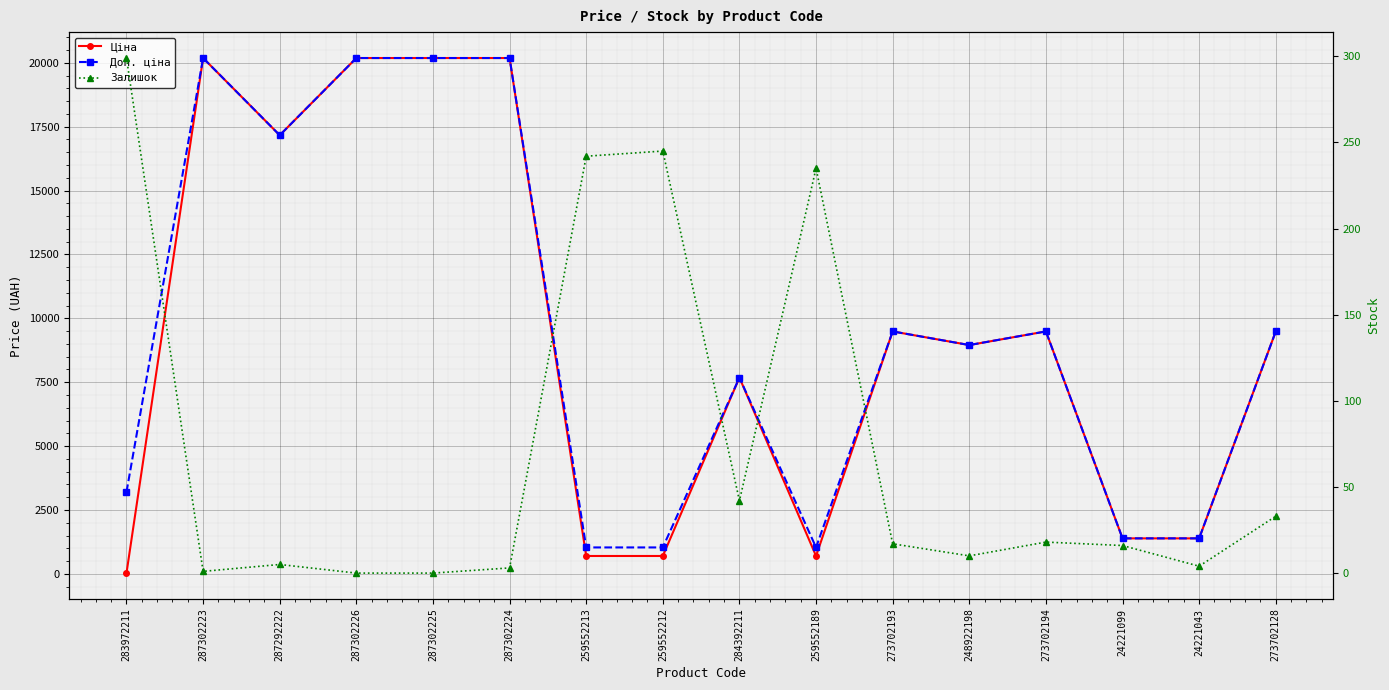

At which label does Ціна reach its peak?

287302223